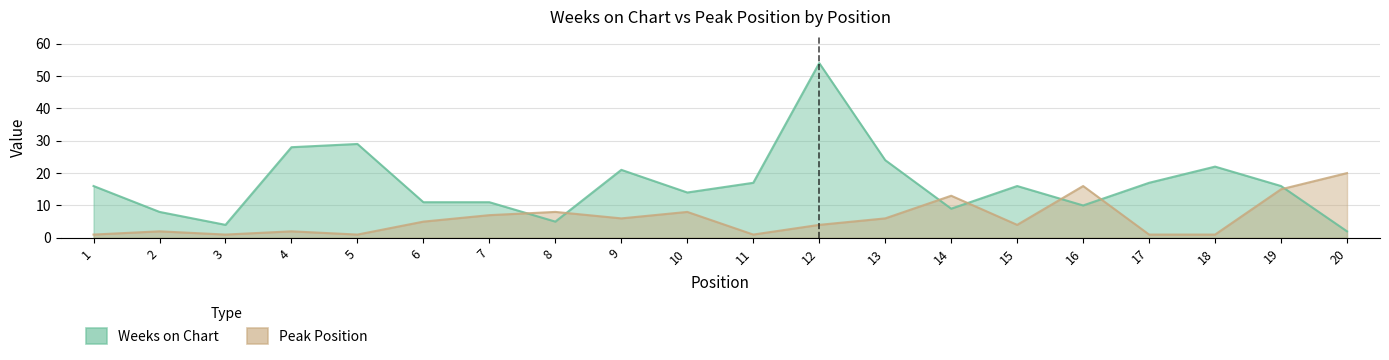

At which label does Weeks on Chart reach its minimum?

20